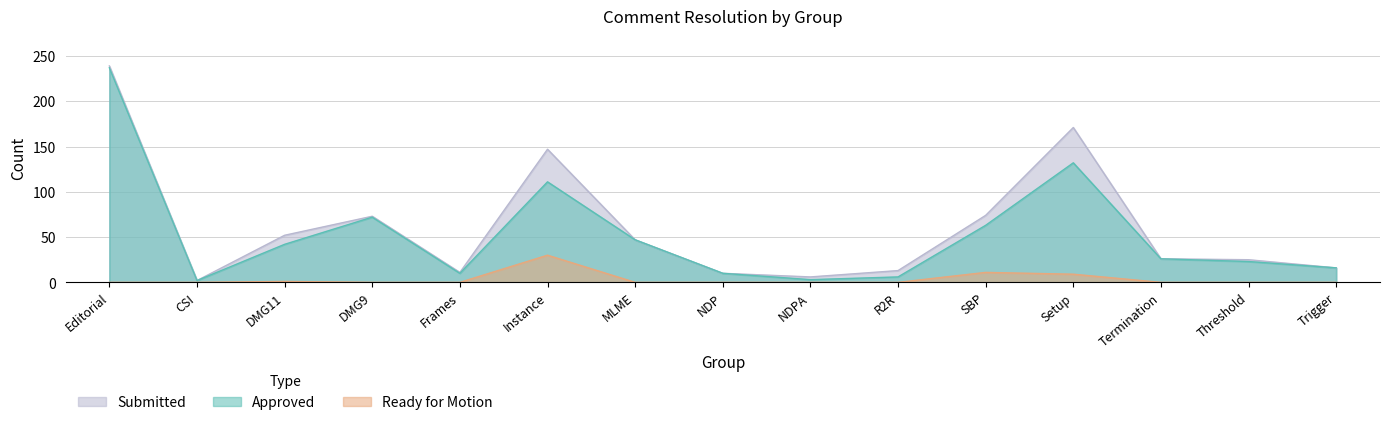

At how many categories does at least one series exceed 91?

3